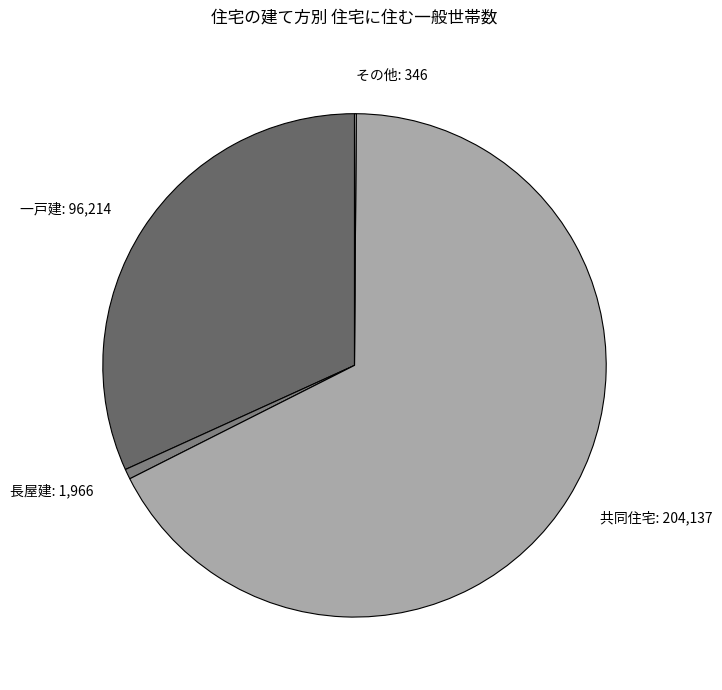

The 一戸建 slice represents 32% of the pie. True or false?

True